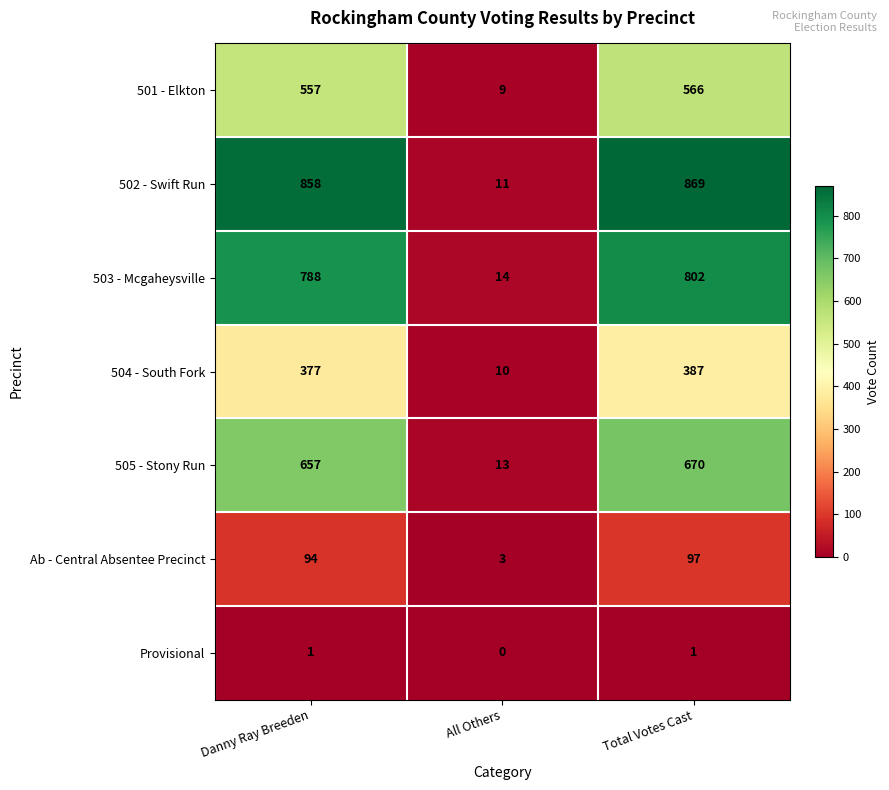

Between All Others and Total Votes Cast, which series saw the biggest shift?

502 - Swift Run